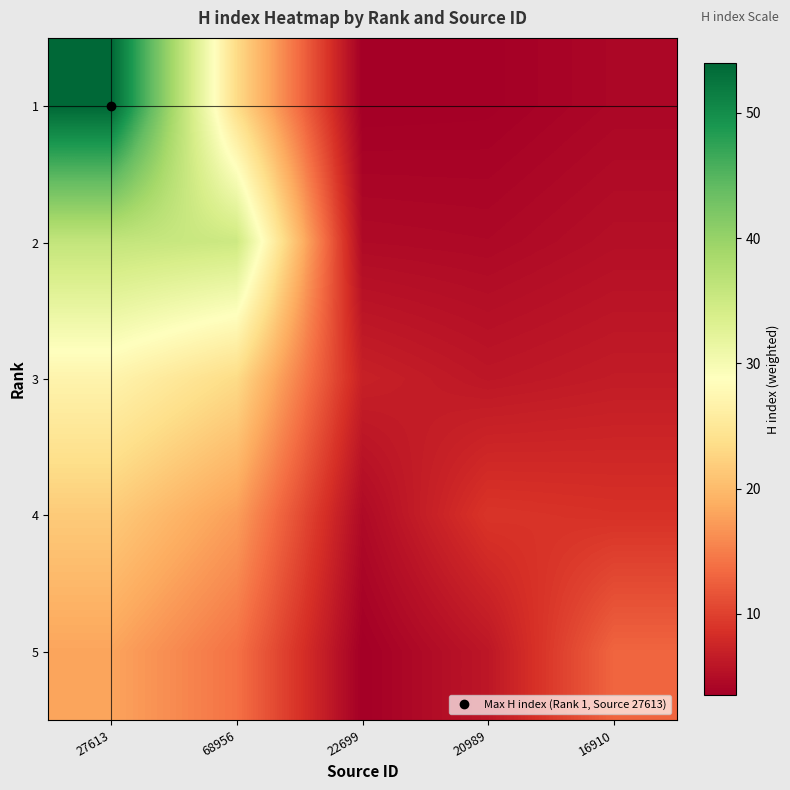

Rank the series at 16910 from lowest to highest value.

1, 2, 3, 4, 5